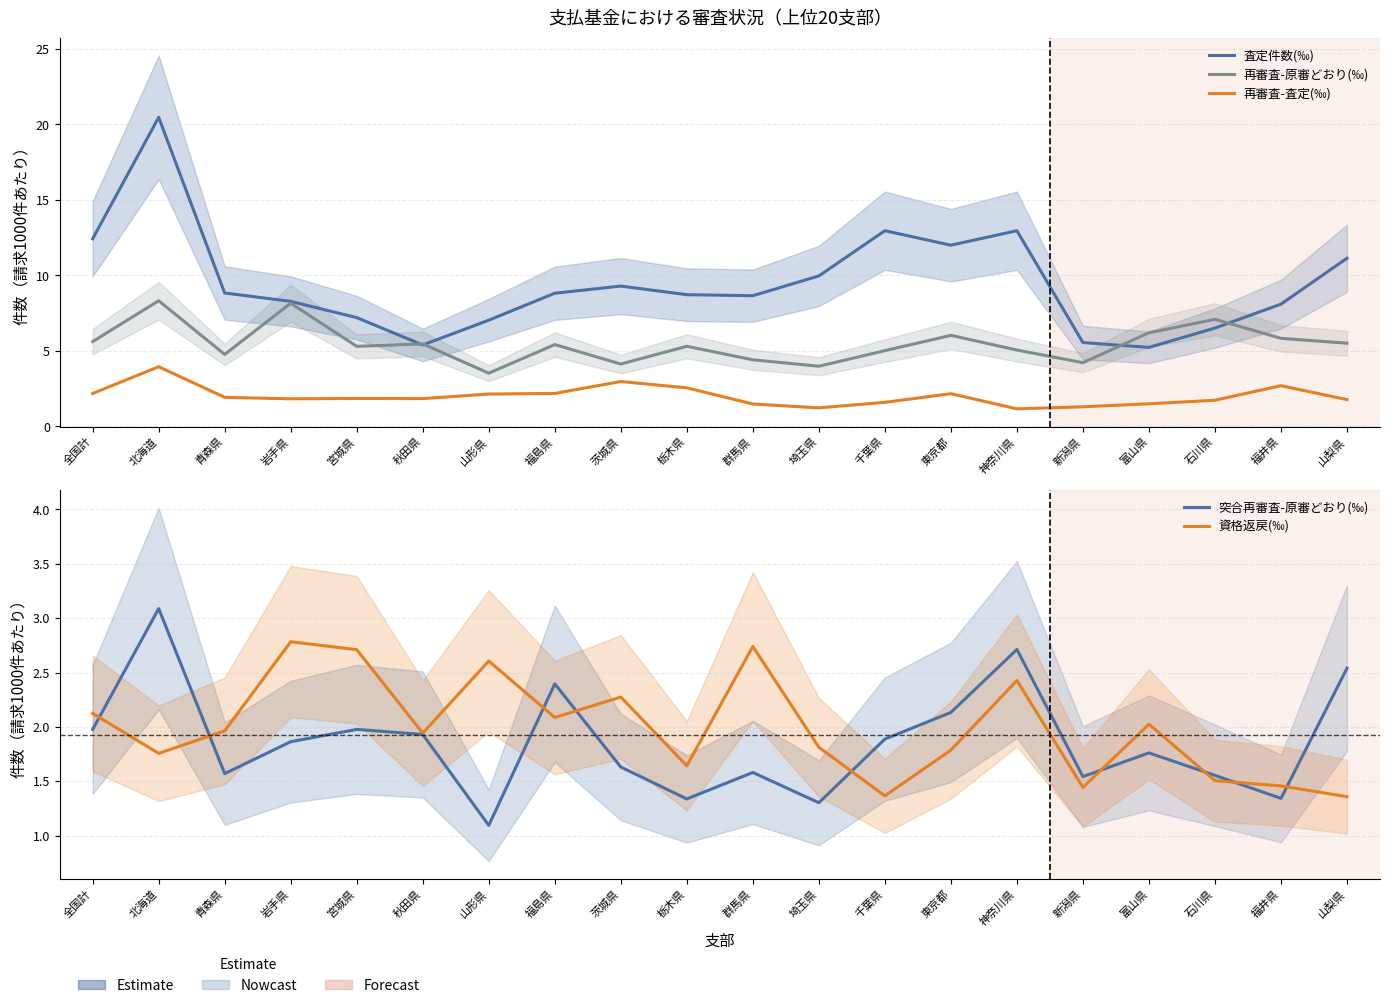

The 査定件数(‰) series shows 2.2 at 岩手県. True or false?

False